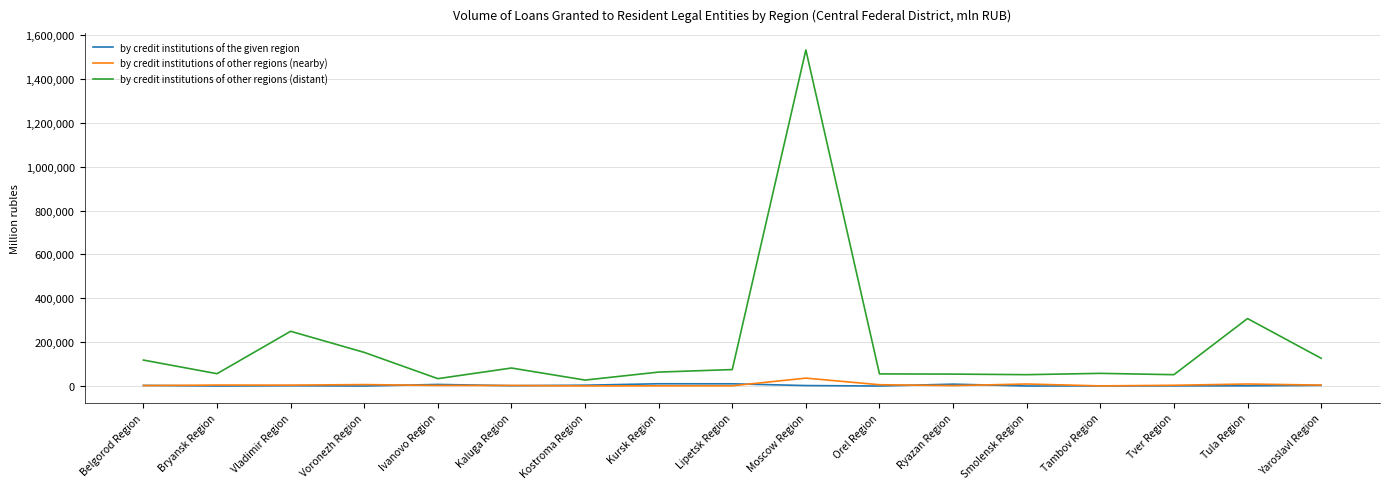

The by credit institutions of other regions (distant) series shows 55160 at Orel Region. True or false?

True